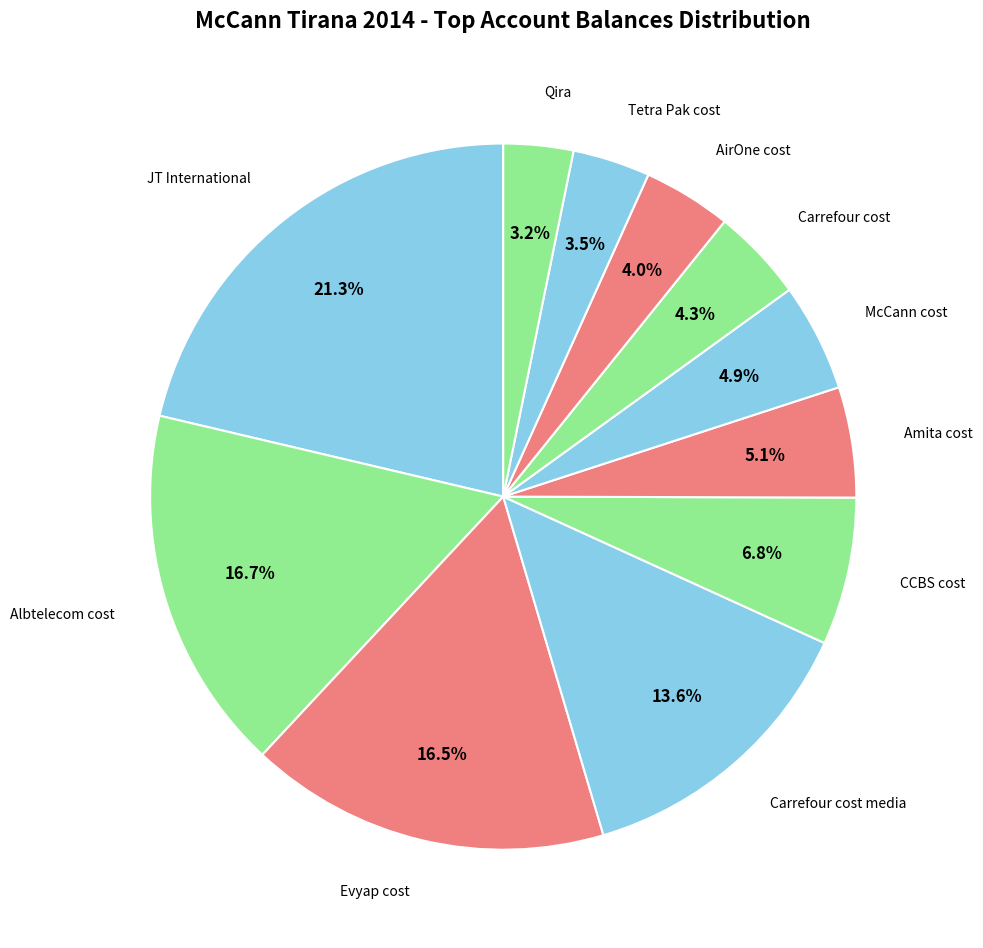

Is there any slice that represents more than half of the pie?

No